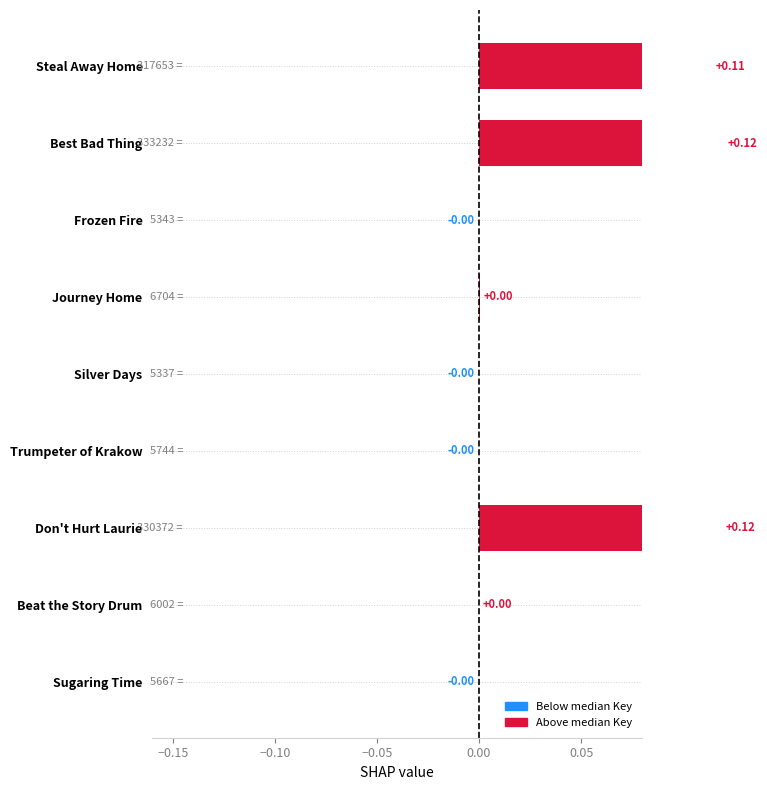

What is the difference between the maximum and minimum values?

0.1